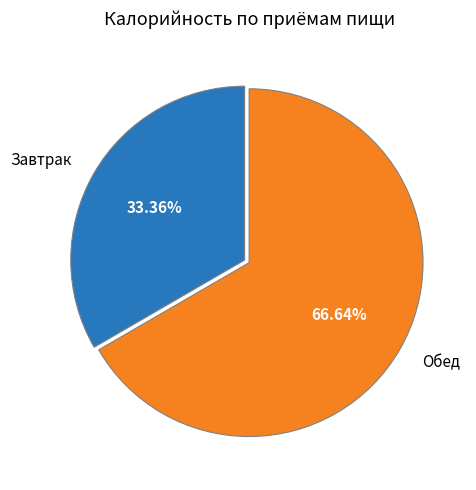

Which slice is the smallest?

Завтрак